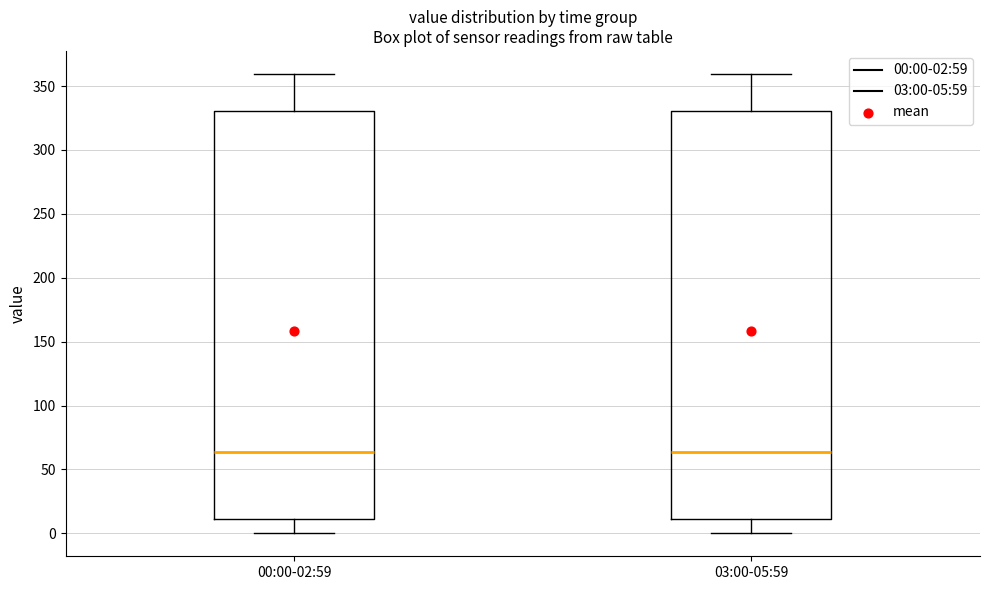

Reading left to right, transcribe this box plot: for each box, give where its median line is, the range the box spans, and where its two whiskers end, as read against the y-axis. The values are not printed on the chart, so give them approximately, as read against the axis.

00:00-02:59: median 65, box 10 to 330, whiskers 0 to 360
03:00-05:59: median 65, box 10 to 330, whiskers 0 to 360